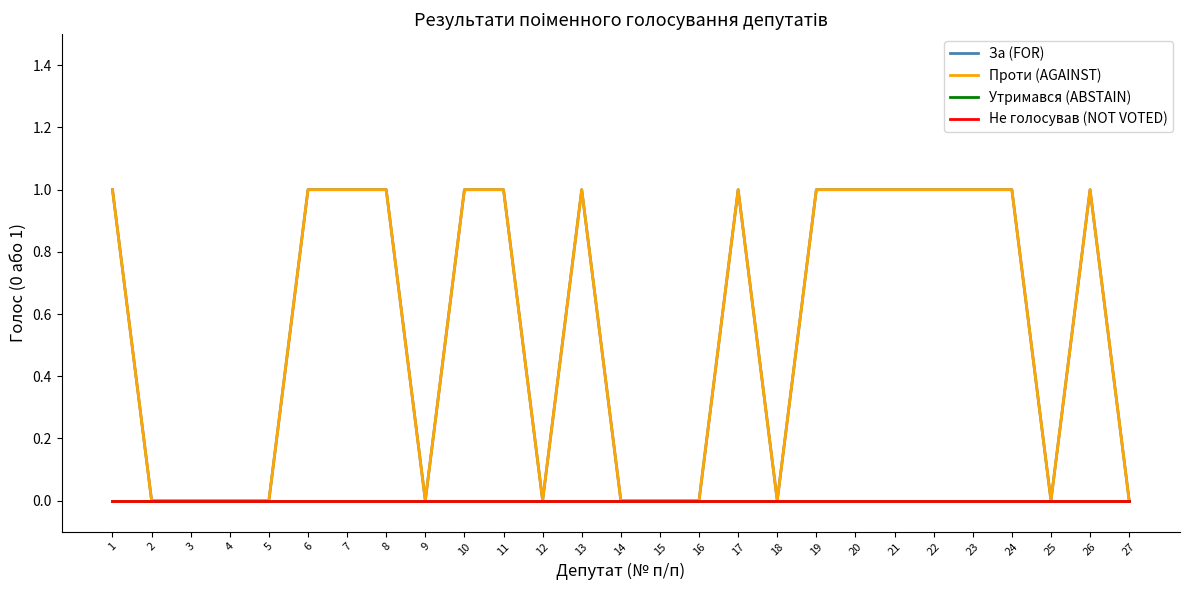

Does the chart have visible grid lines?

No